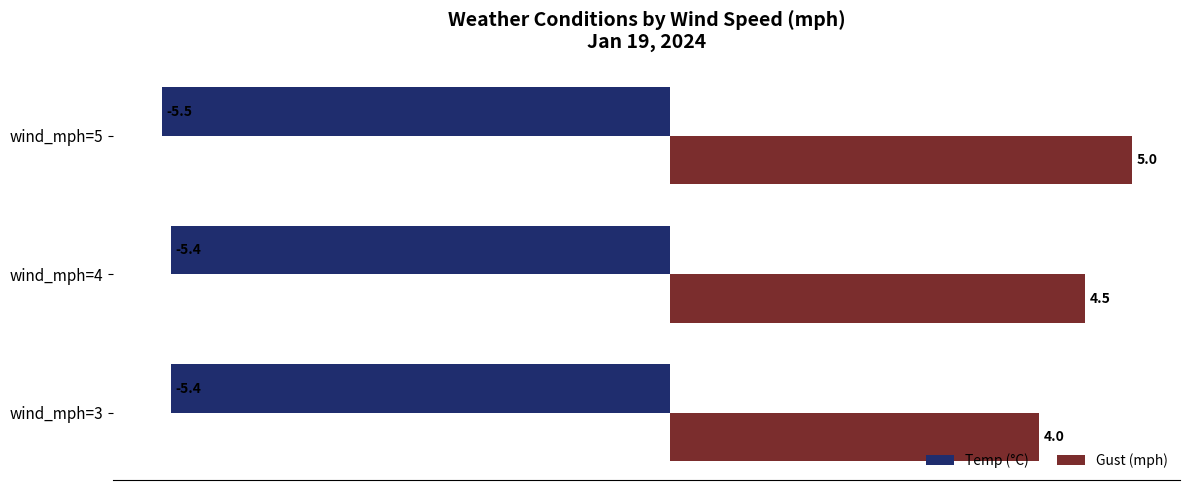

What is the smallest value displayed?

-5.5